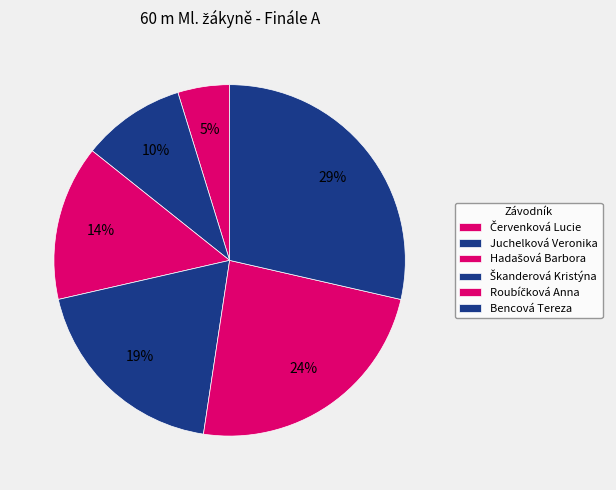

To the nearest percent, what is the difference between the largest and smallest slice percentages?

24%